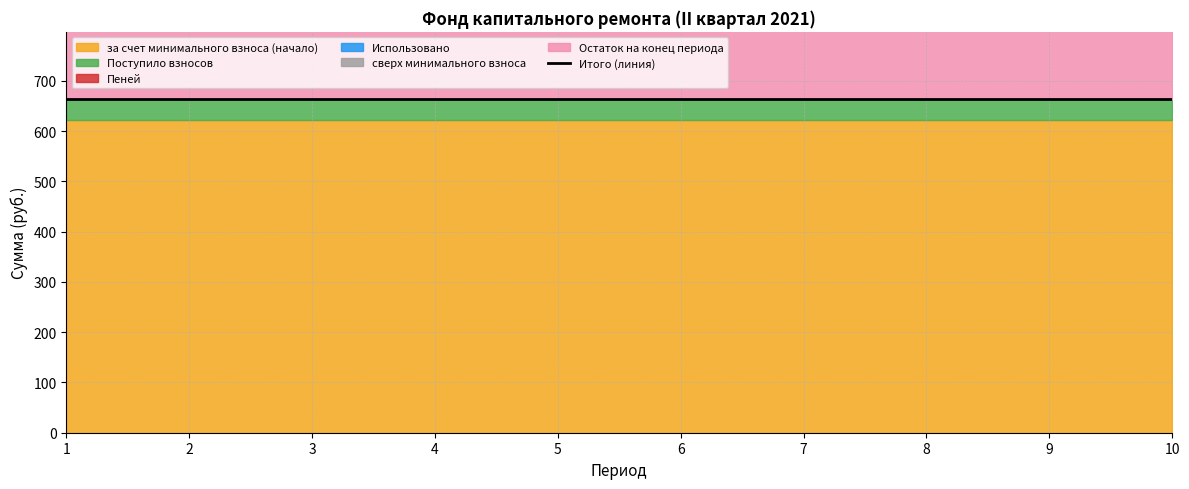

True or false: Пеней and Поступило взносов intersect in this chart.

False